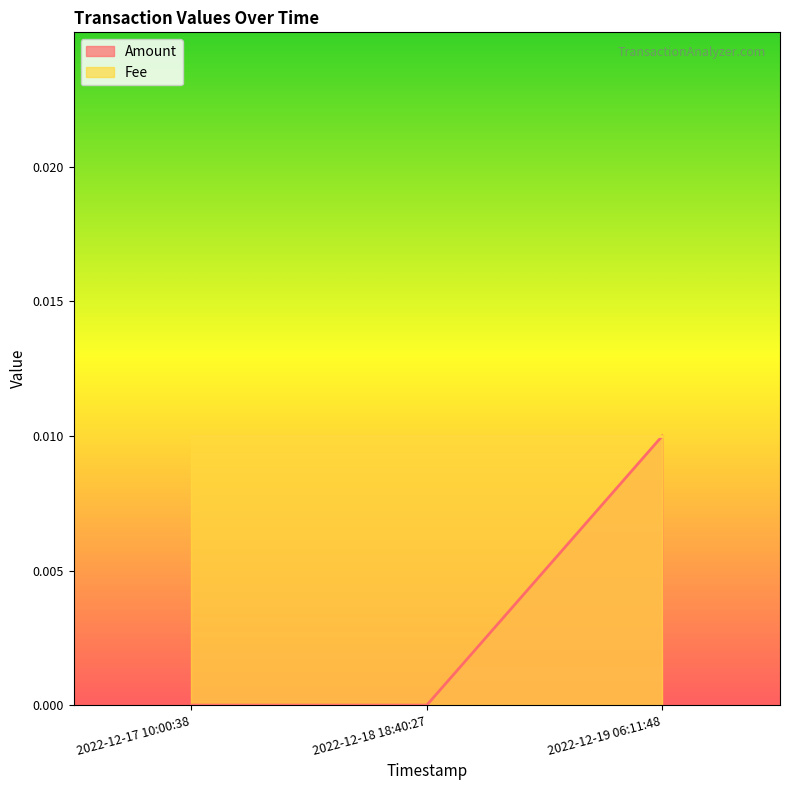

Reading left to right, extract all data points from this chart.

2022-12-17 10:00:38=0.0	2022-12-18 18:40:27=0.0	2022-12-19 06:11:48=0.0